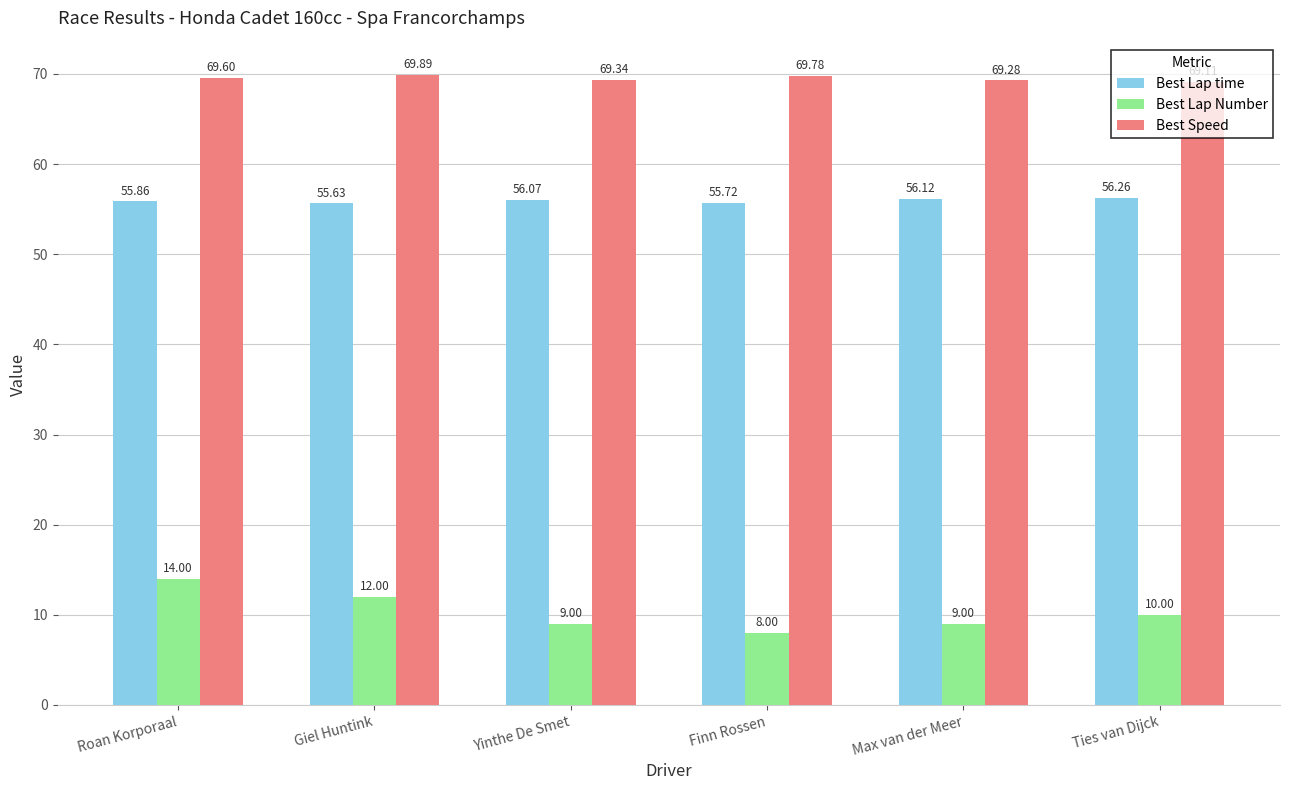

What is the sum of all Best Lap Number values?

62.0